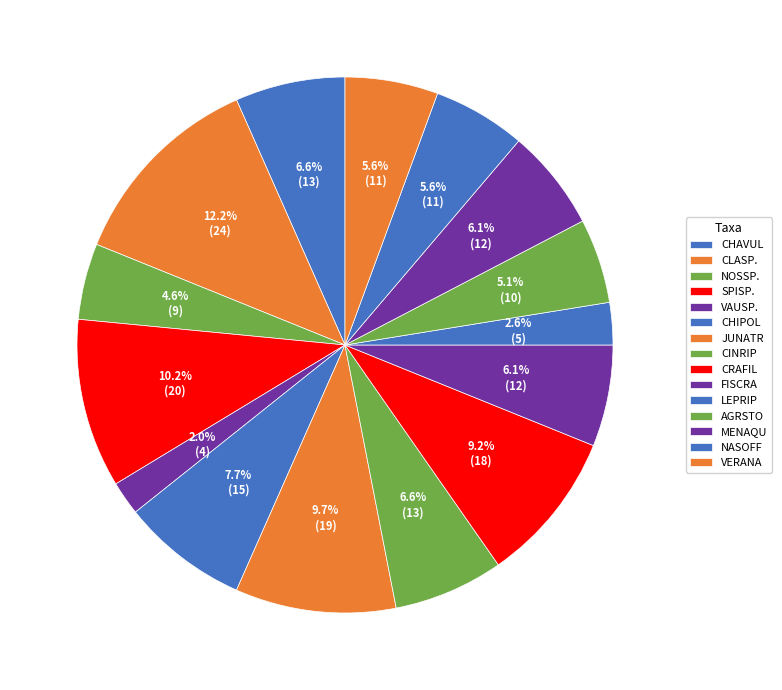

Is there any slice that represents more than half of the pie?

No